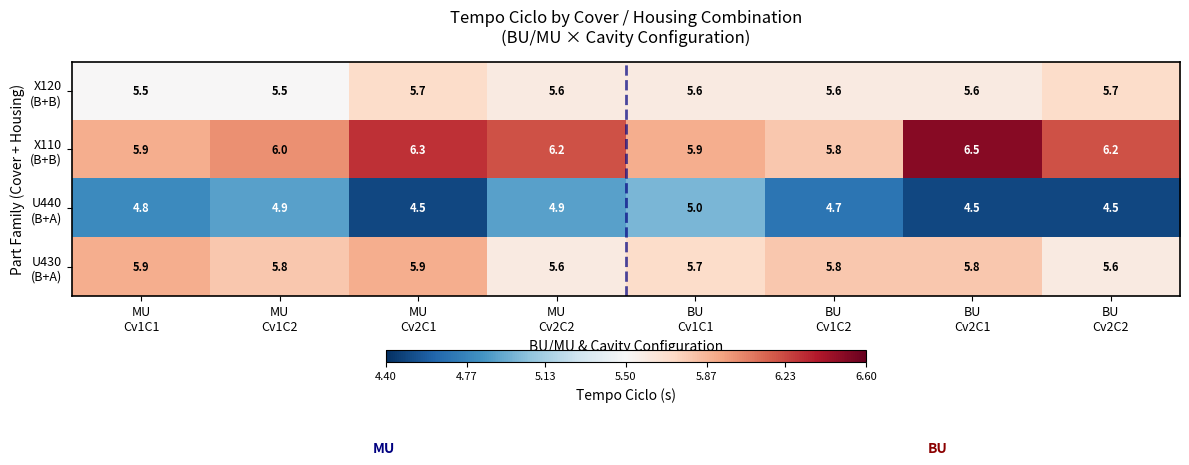

At how many categories does at least one series exceed 4?

8